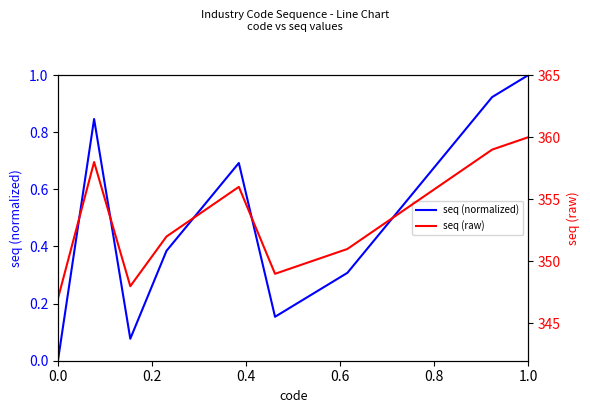

Which series has the widest spread of values?

seq (raw)